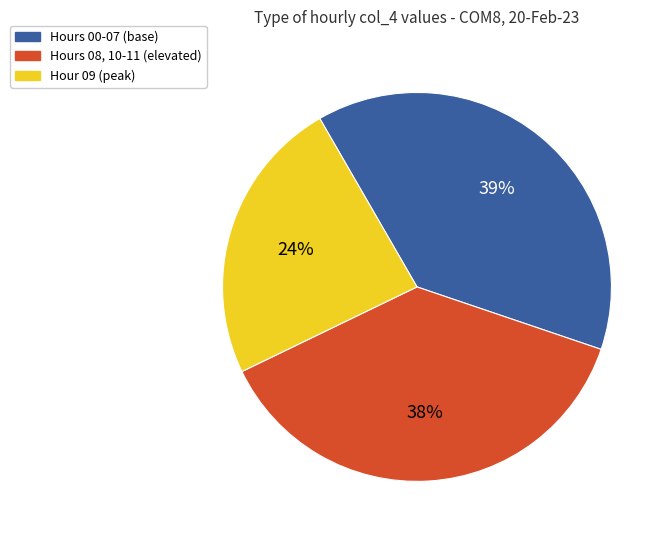

Does any single category account for the majority?

No